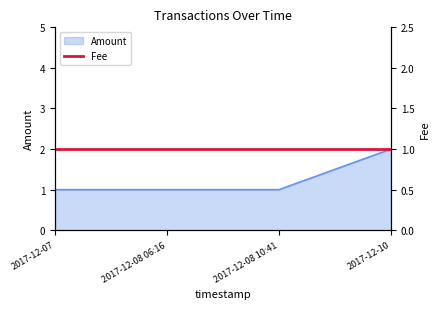

Does the chart have visible grid lines?

No